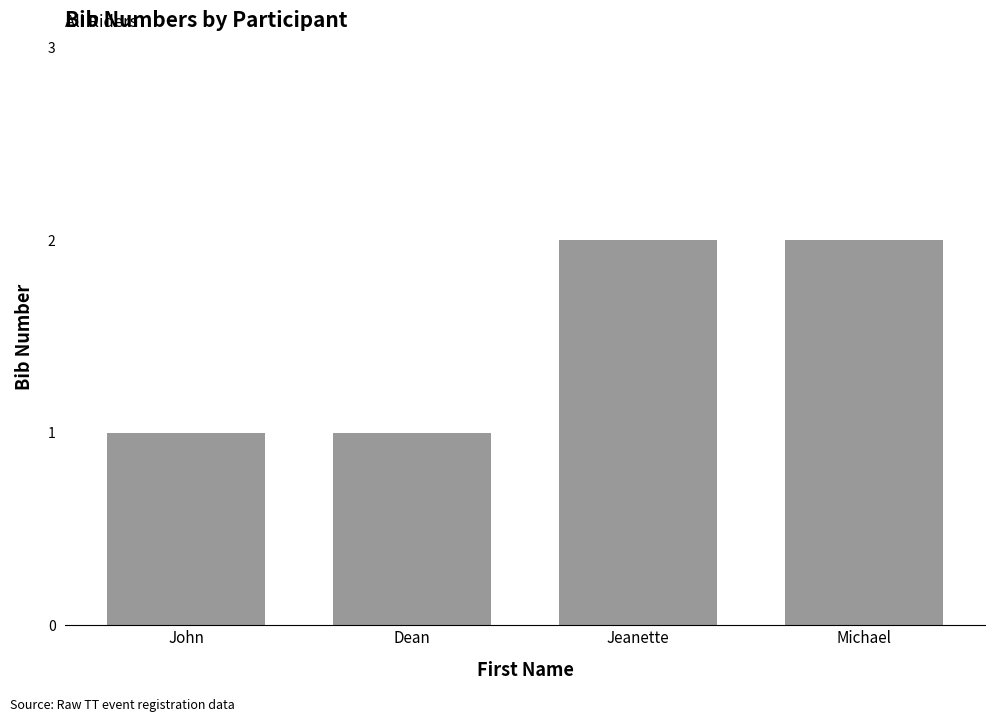

How many distinct data groups are displayed?

1